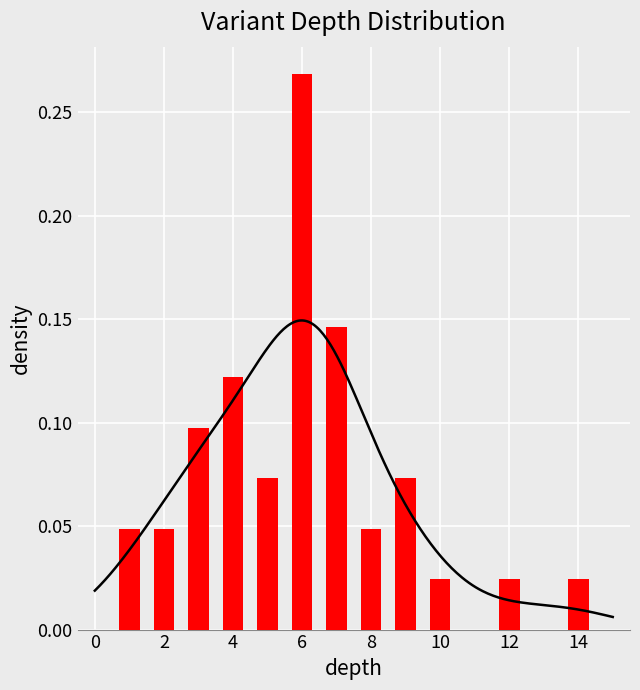

How many distinct data groups are displayed?

1